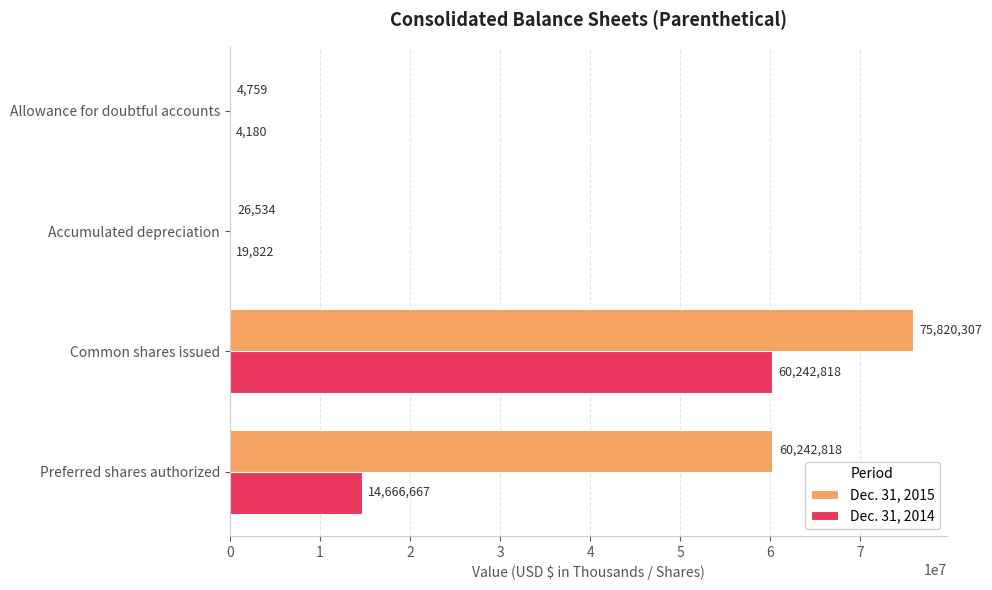

Which series changed the most between Accumulated depreciation and Common shares issued?

Dec. 31, 2015